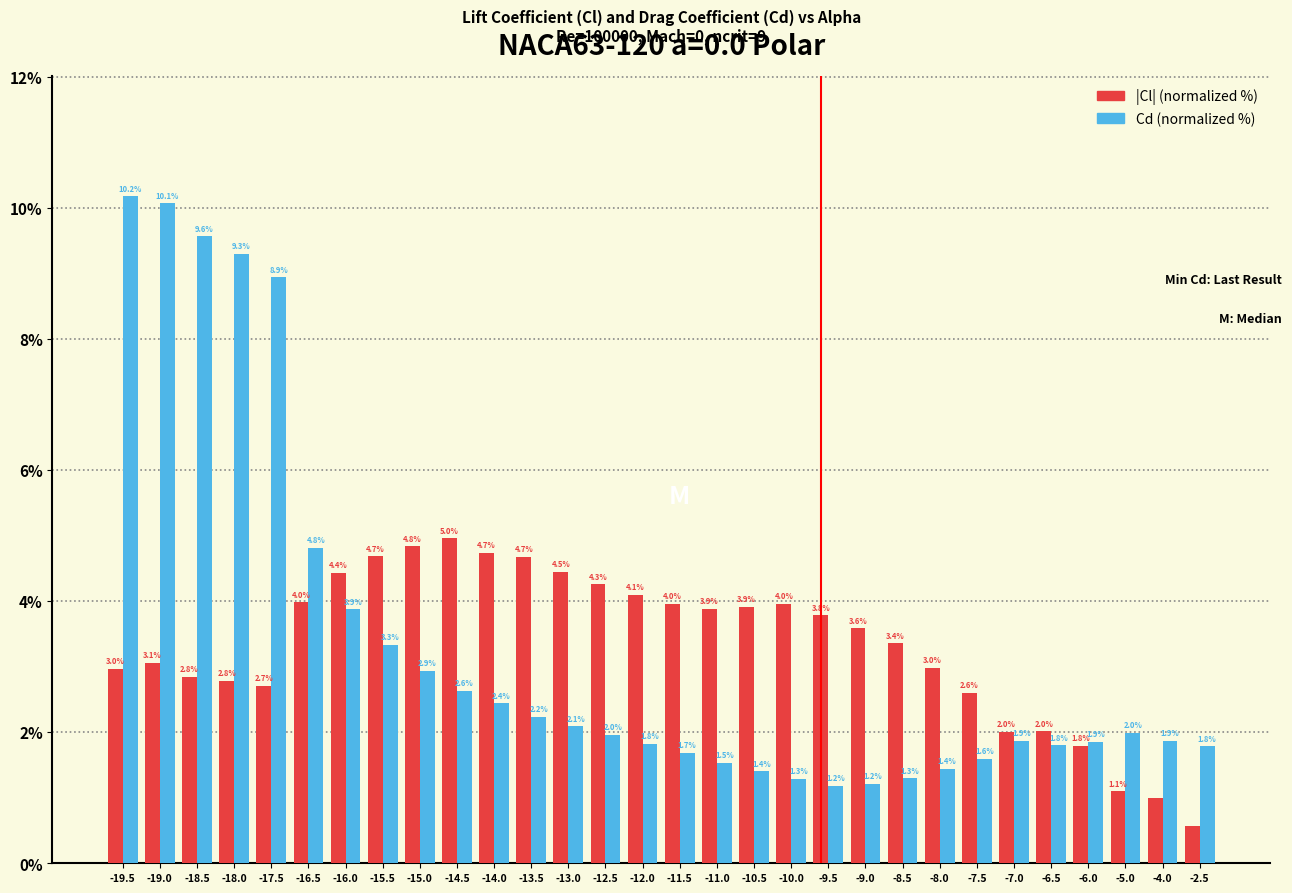

What is the sum of all Cd (normalized %) values?

100.0